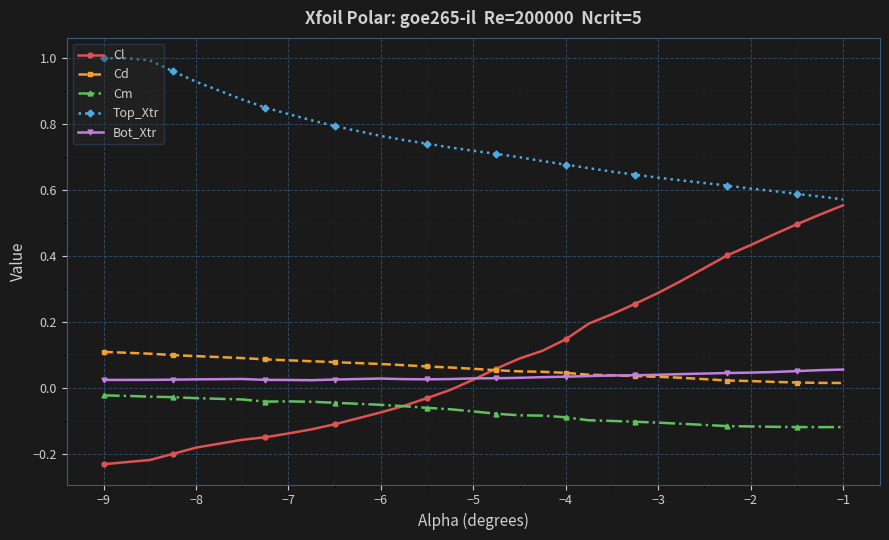

What is the sum of all Cd values?

1.8